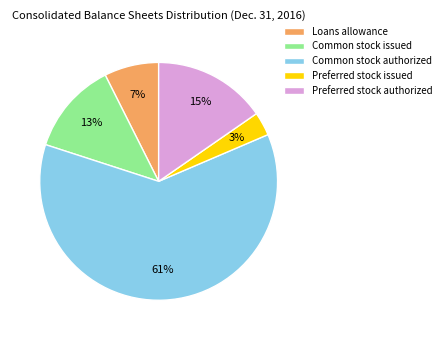

How many segments does this pie chart have?

5